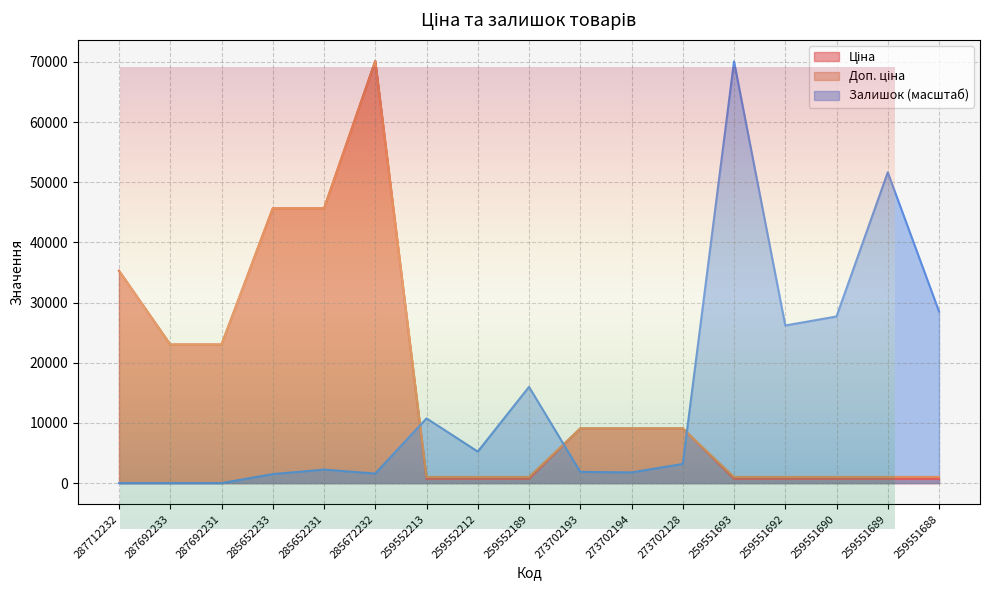

List the labels in order of Ціна value, largest first.

285672232, 285652233, 285652231, 287712232, 287692233, 287692231, 273702193, 273702194, 273702128, 259552213, 259552212, 259552189, 259551693, 259551692, 259551690, 259551689, 259551688